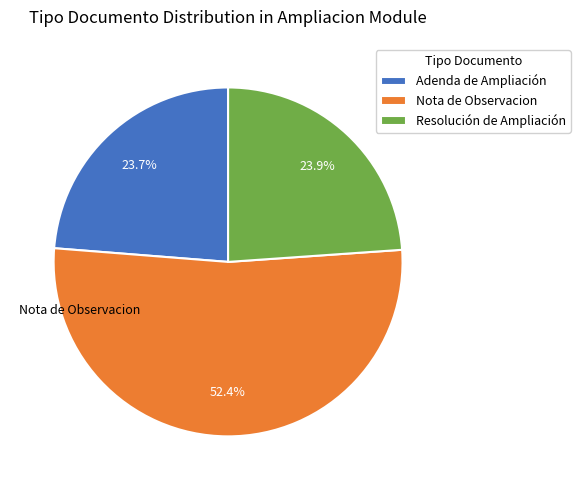

Which category accounts for the majority?

Nota de Observacion